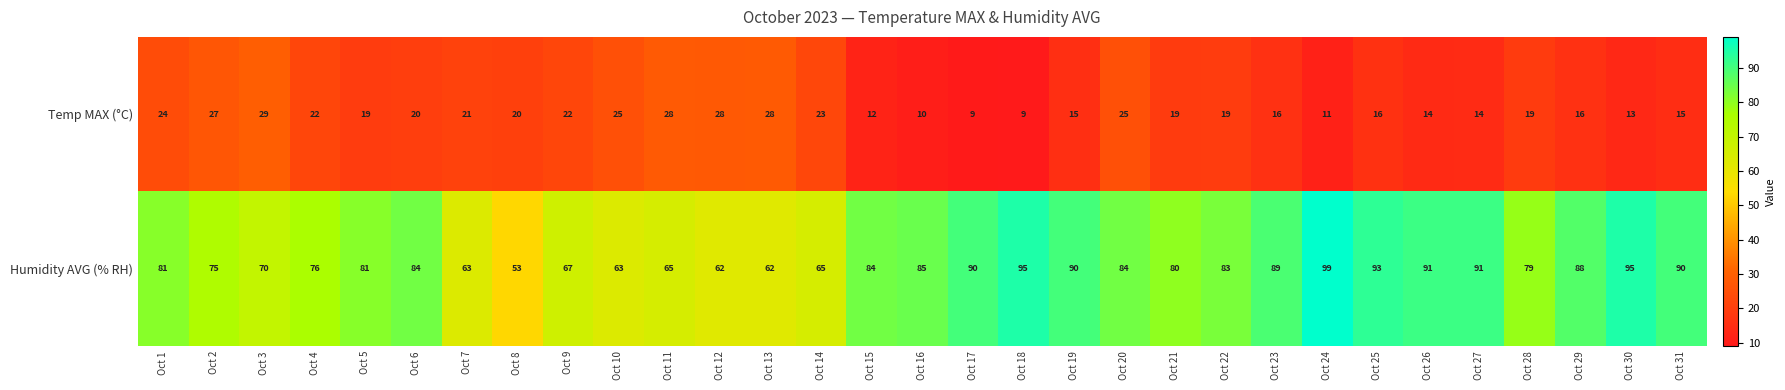

The Temp MAX (°C) series shows 5 at Oct 24. True or false?

False